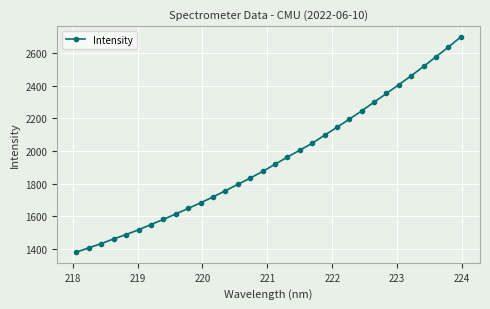

What is the value of the 13th point from the left?

1756.4